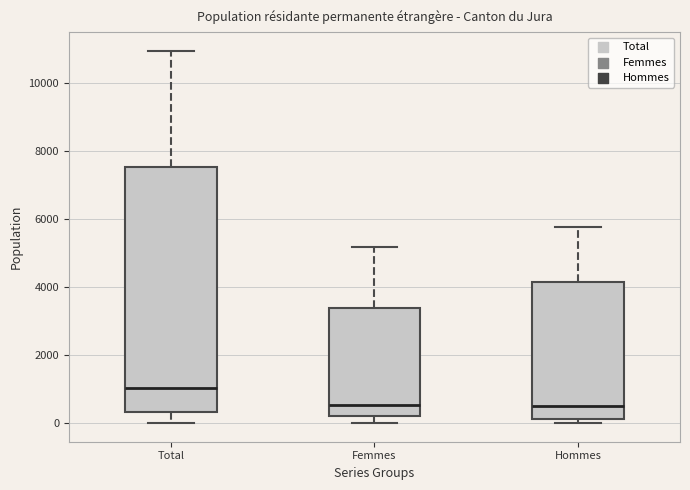

Reading left to right, transcribe this box plot: for each box, give where its median line is, the range the box spans, and where its two whiskers end, as read against the y-axis. The values are not printed on the chart, so give them approximately, as read against the axis.

Total: median 1000, box 400 to 7600, whiskers 0 to 11000
Femmes: median 600, box 200 to 3400, whiskers 0 to 5200
Hommes: median 400, box 200 to 4200, whiskers 0 to 5800